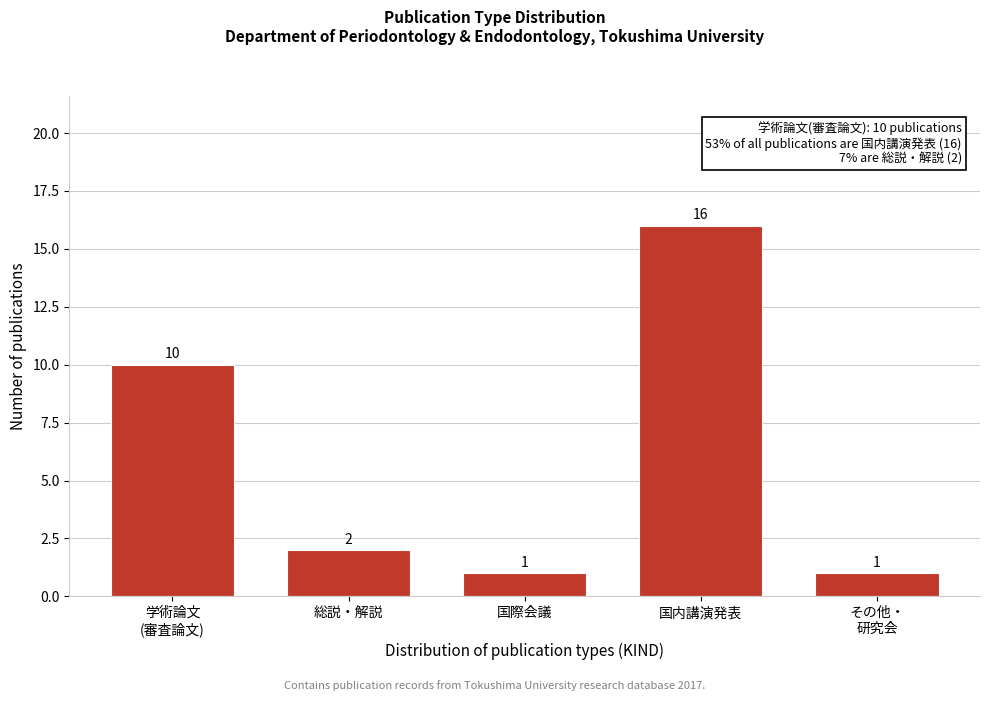

Reading right to left, what are all the values shown in this chart?

1	16	1	2	10